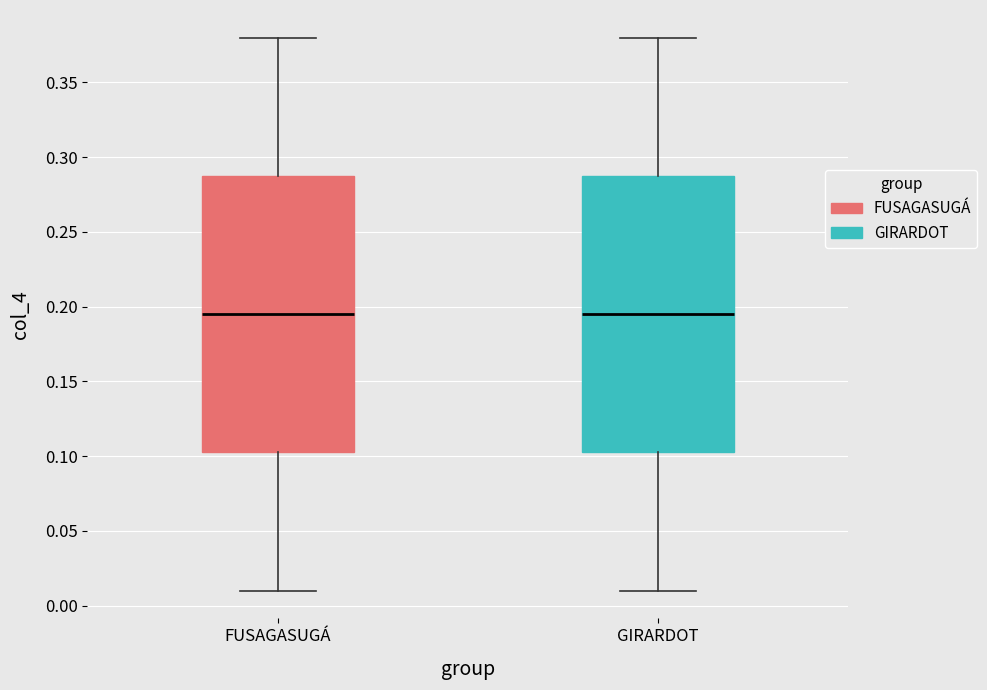

Where is the lower edge of the box for GIRARDOT on the y-axis? The values are not printed on the chart, so give them approximately, as read against the axis.

0.105